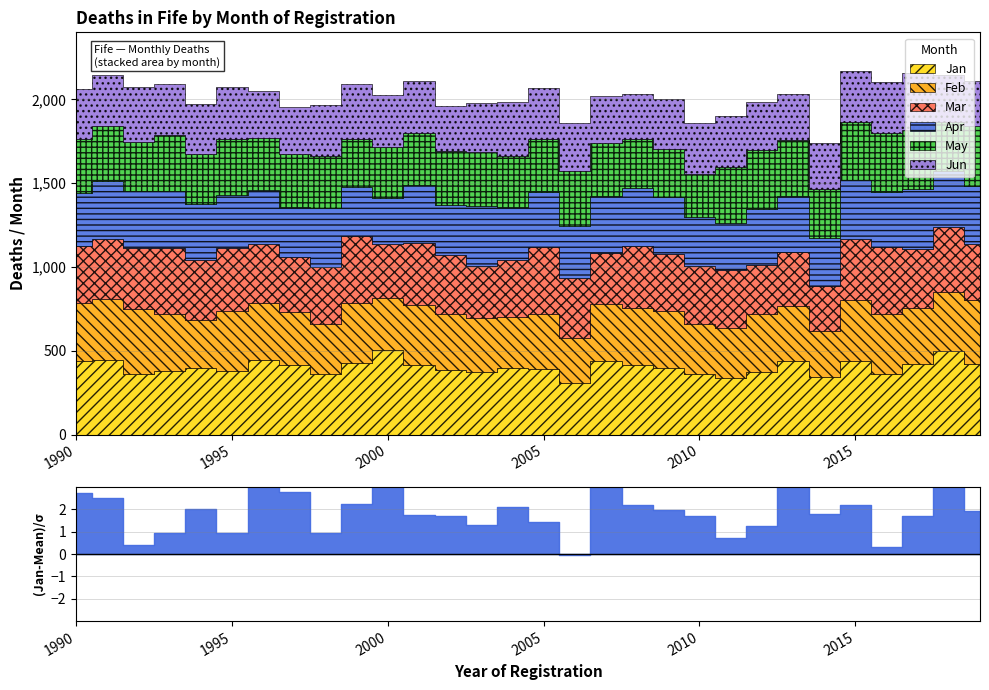

What is the maximum value shown in the chart?

502